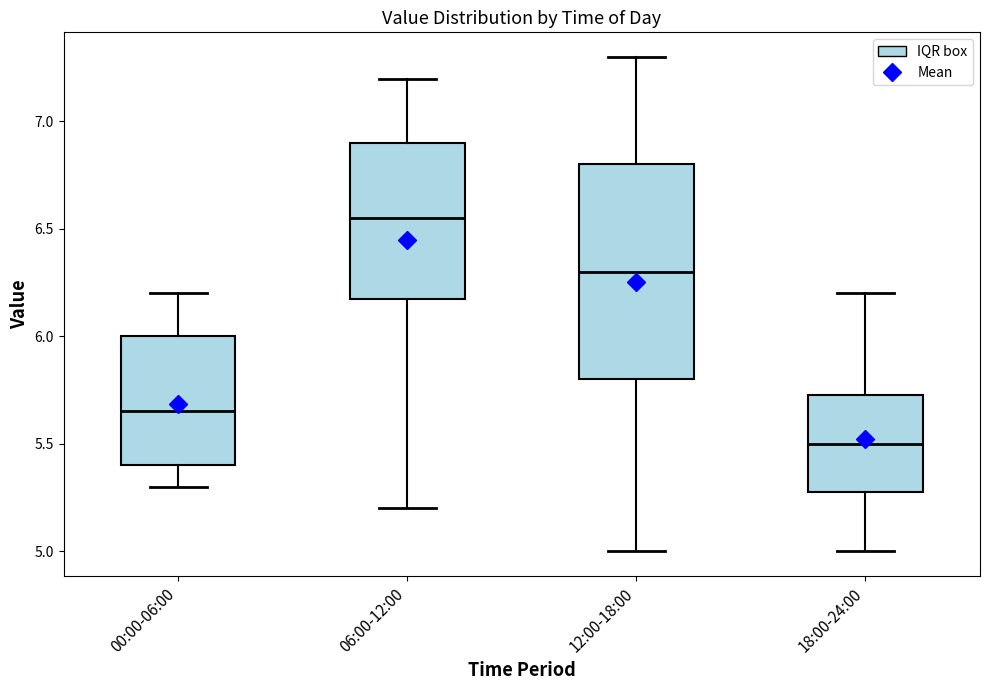

Which box's median line is the highest?

06:00-12:00